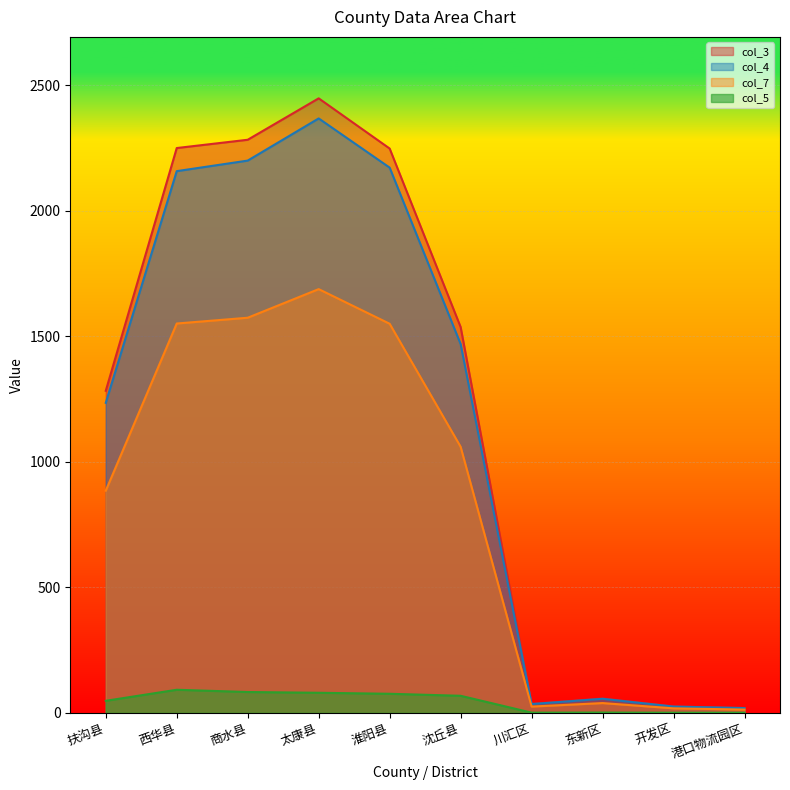

What is the difference between the maximum and minimum values in the col_4 series?

2349.0